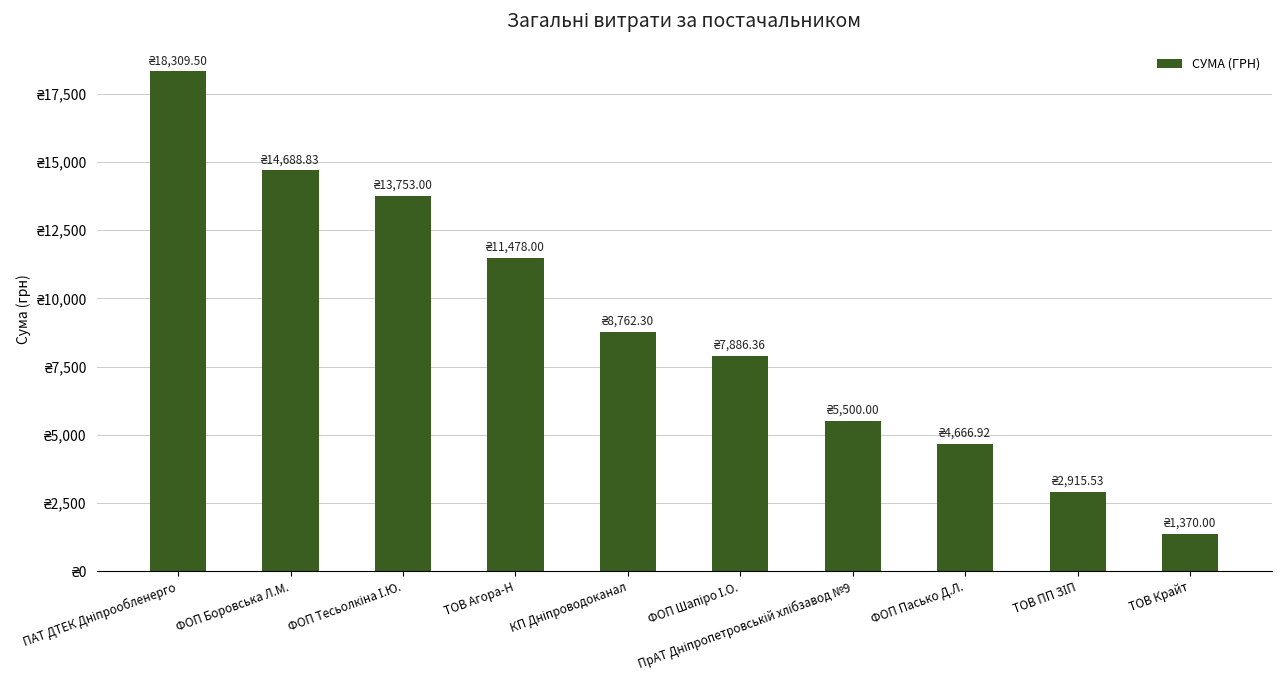

Are the bars horizontal?

No